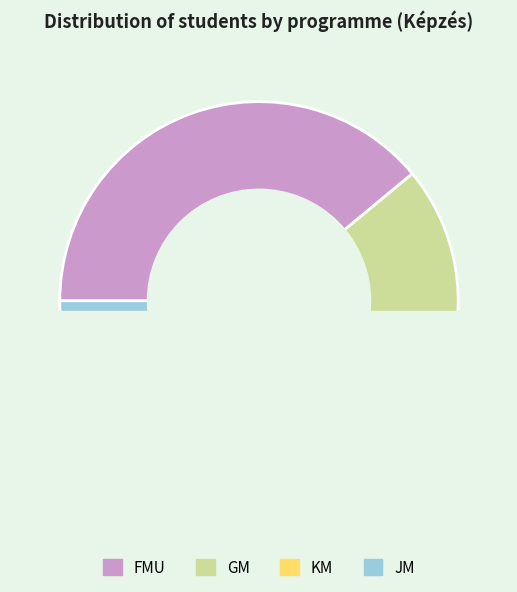

Is GM the majority of the pie?

No